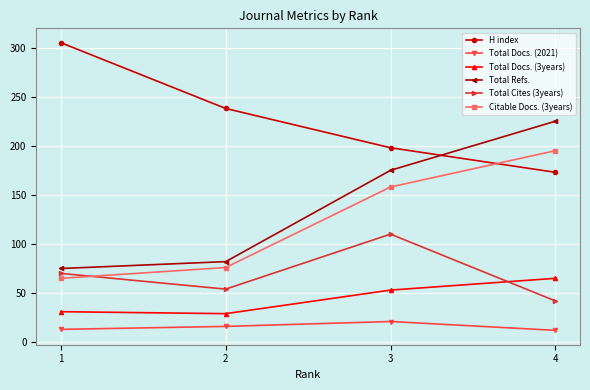

Read the Total Cites (3years) value at 3.

110